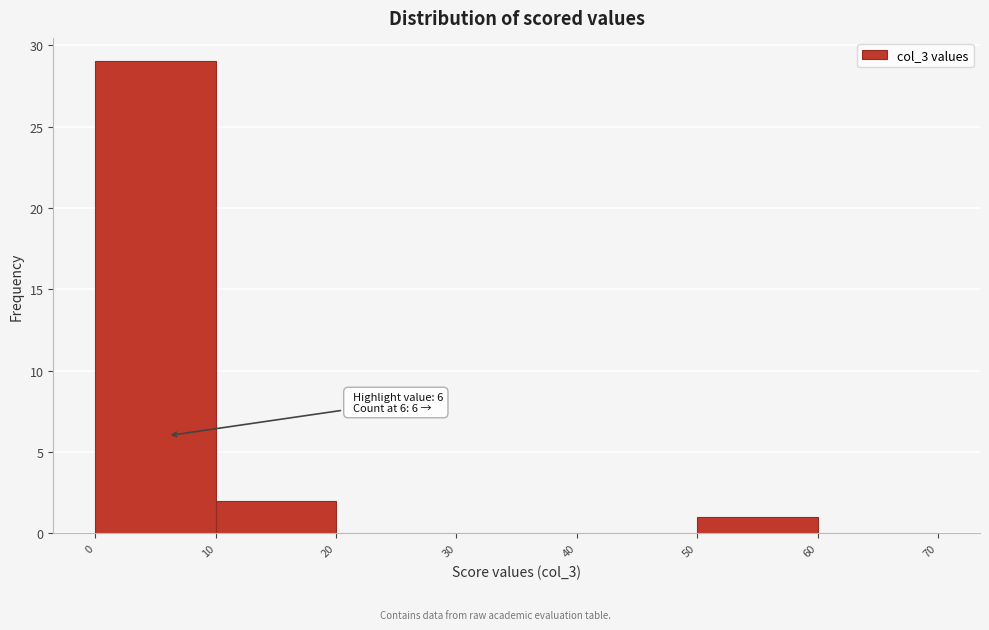

Which range on the x-axis has the tallest bar?

0 to 10